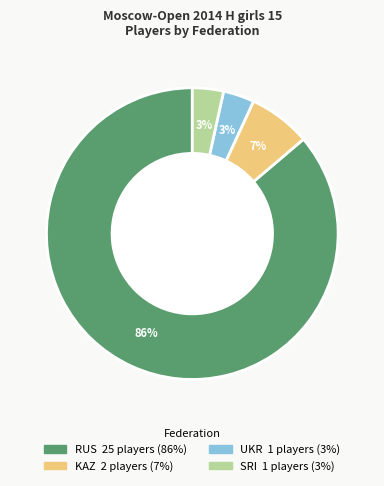

Between KAZ and RUS, which is larger?

RUS